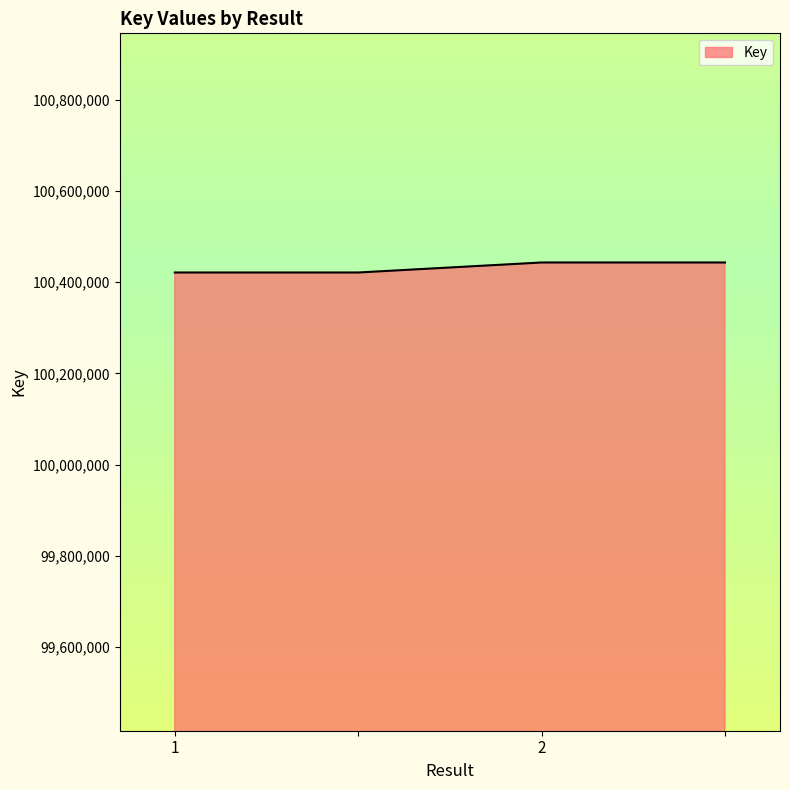

What is the sum of all values?

401728518